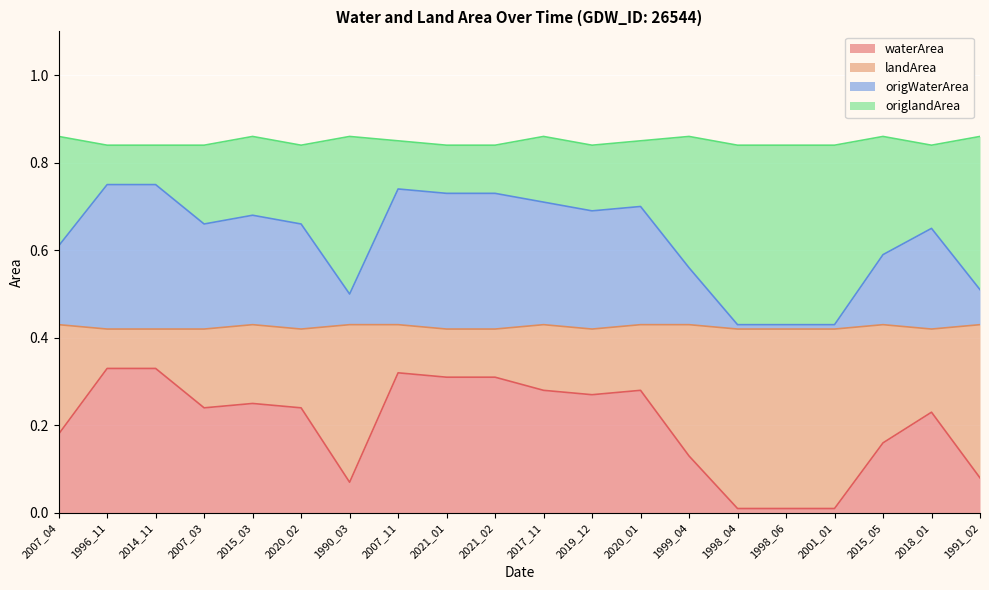

What is the label of the 4th point from the left?

2007_03